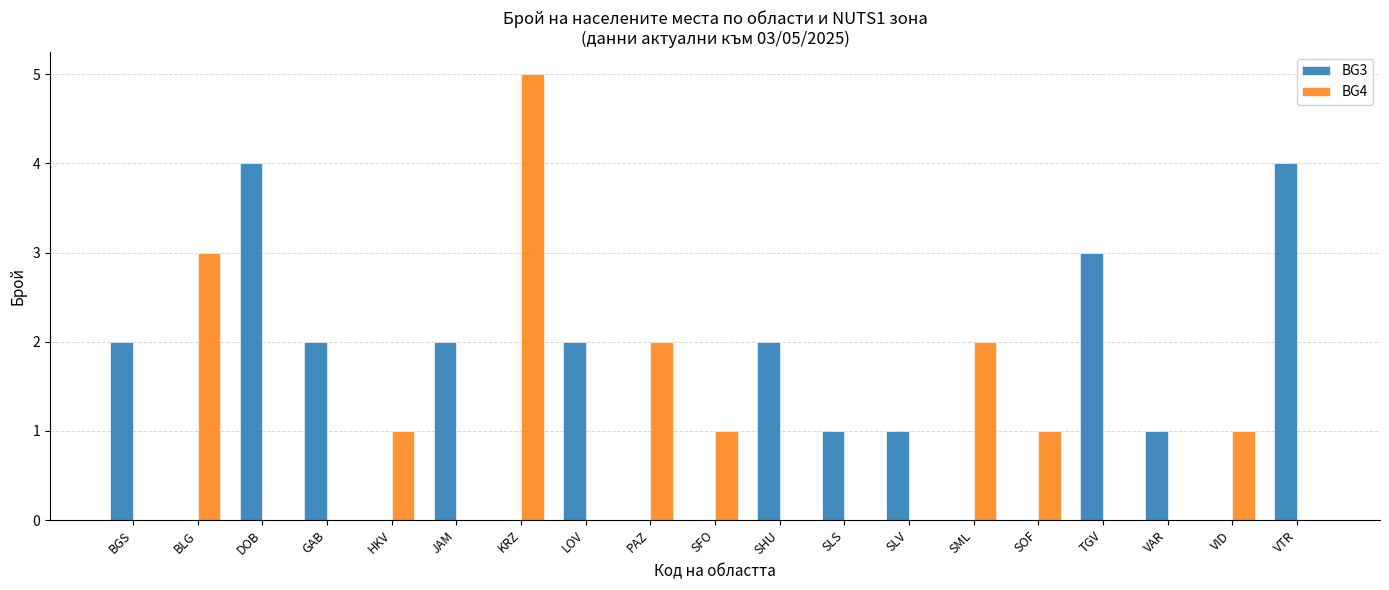

Which series has the widest spread of values?

BG4